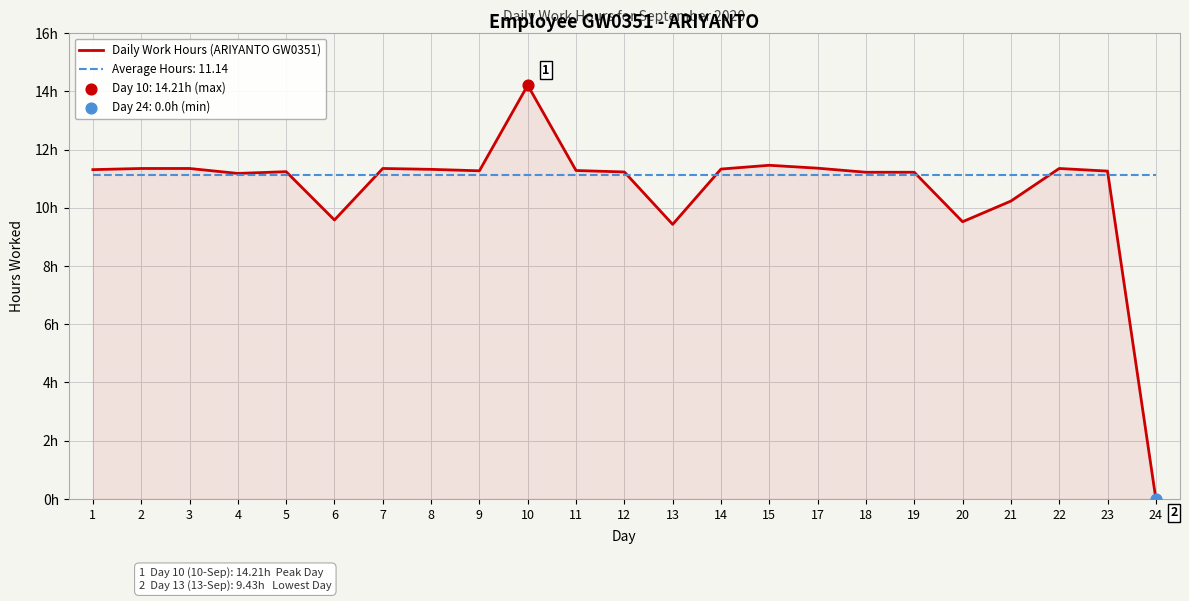

Between 1 and 24, which is larger?

1